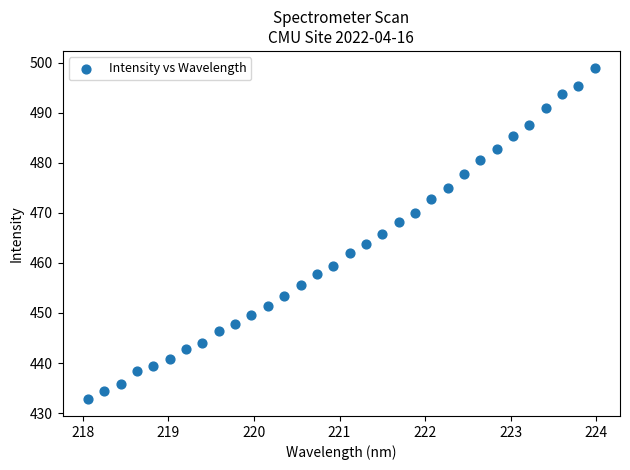

What is the range of X values (max minus min)?

5.9